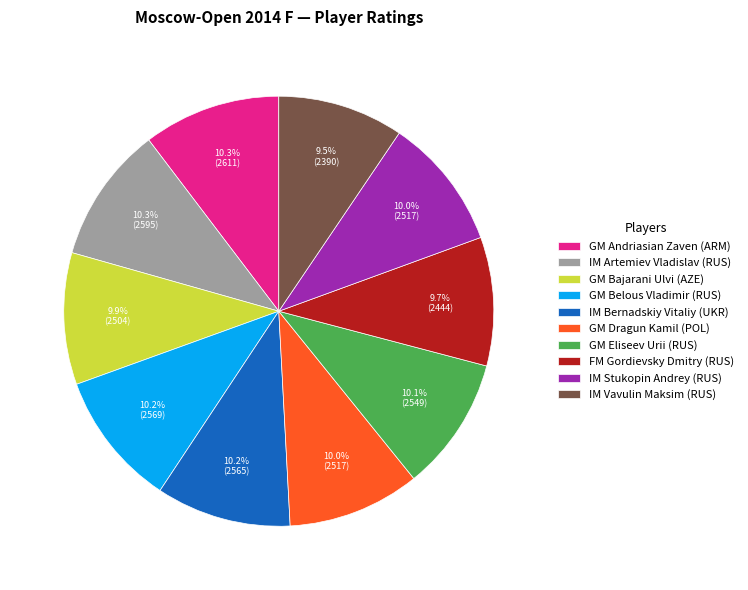

To the nearest percent, what percentage of the pie is GM Belous Vladimir (RUS)?

10%